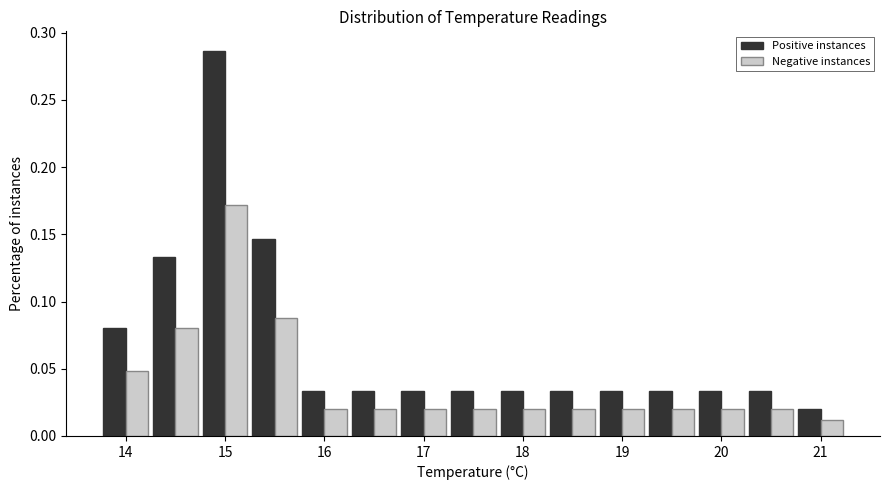

Reading left to right, list every range on the x-axis with the height of the bar of each series over it. Neither the bar edges nor the heights are printed on the chart, so give them approximately, as read against the axes.

13.75 to 14.25: Positive instances=0.080	Negative instances=0.050
14.25 to 14.75: Positive instances=0.135	Negative instances=0.080
14.75 to 15.25: Positive instances=0.285	Negative instances=0.170
15.25 to 15.75: Positive instances=0.145	Negative instances=0.090
15.75 to 16.25: Positive instances=0.035	Negative instances=0.020
16.25 to 16.75: Positive instances=0.035	Negative instances=0.020
16.75 to 17.25: Positive instances=0.035	Negative instances=0.020
17.25 to 17.75: Positive instances=0.035	Negative instances=0.020
17.75 to 18.25: Positive instances=0.035	Negative instances=0.020
18.25 to 18.75: Positive instances=0.035	Negative instances=0.020
18.75 to 19.25: Positive instances=0.035	Negative instances=0.020
19.25 to 19.75: Positive instances=0.035	Negative instances=0.020
19.75 to 20.25: Positive instances=0.035	Negative instances=0.020
20.25 to 20.75: Positive instances=0.035	Negative instances=0.020
20.75 to 21.25: Positive instances=0.020	Negative instances=0.010